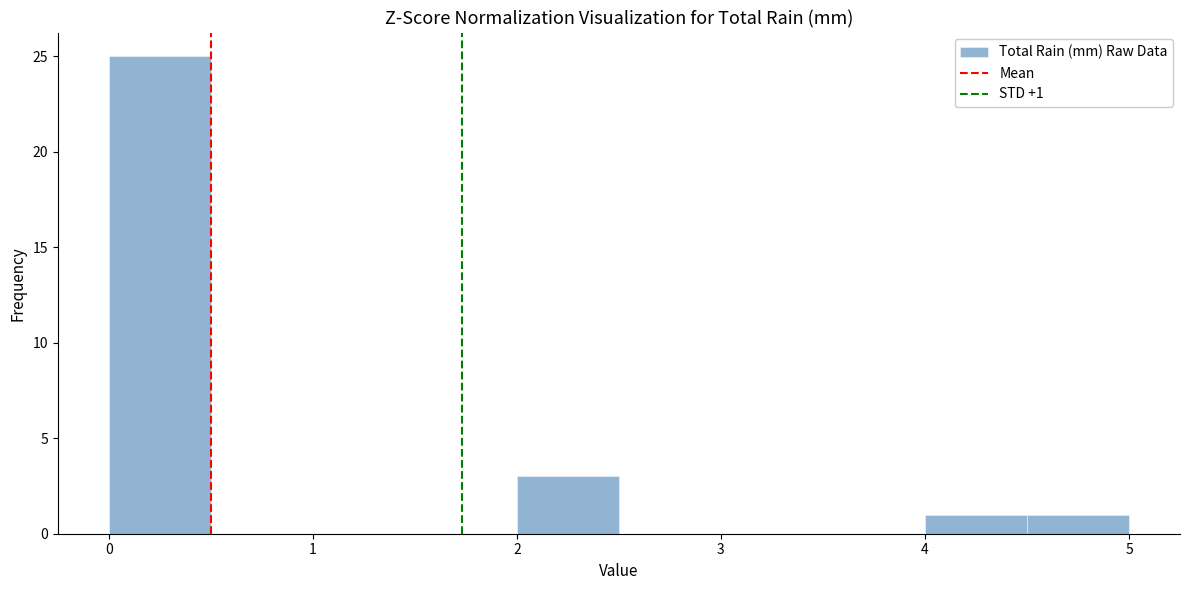

Which range on the x-axis has the tallest bar?

0.0 to 0.5